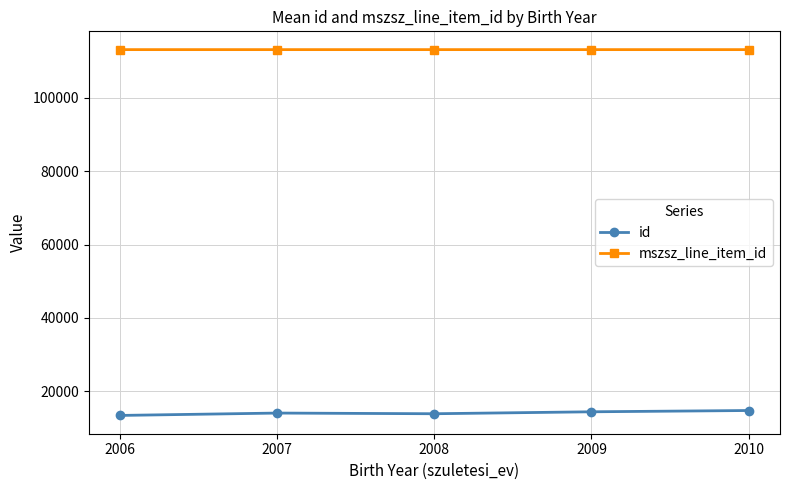

At how many categories does at least one series exceed 109206?

5